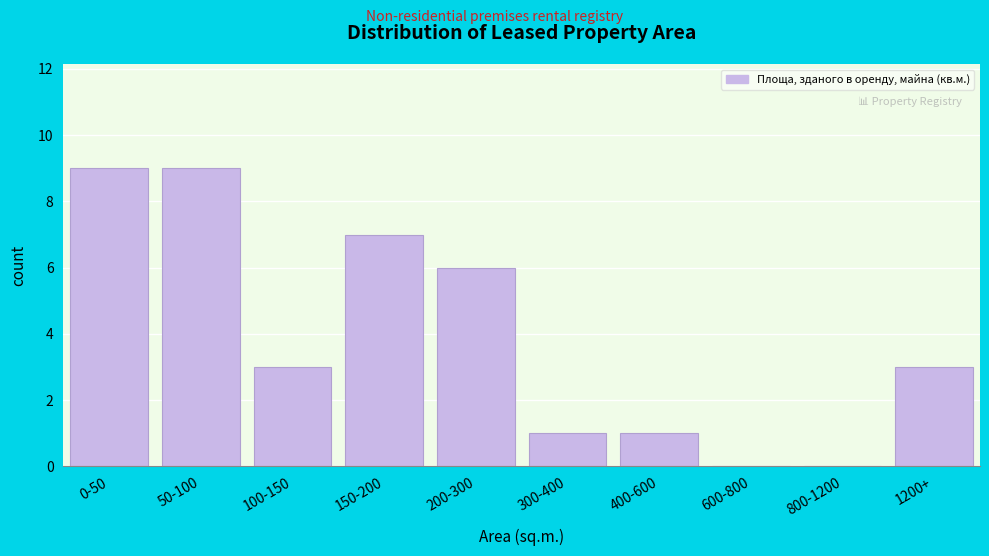

Reading left to right, what are all the values shown in this chart?

0-50=9	50-100=9	100-150=3	150-200=7	200-300=6	300-400=1	400-600=1	600-800=0	800-1200=0	1200+=3